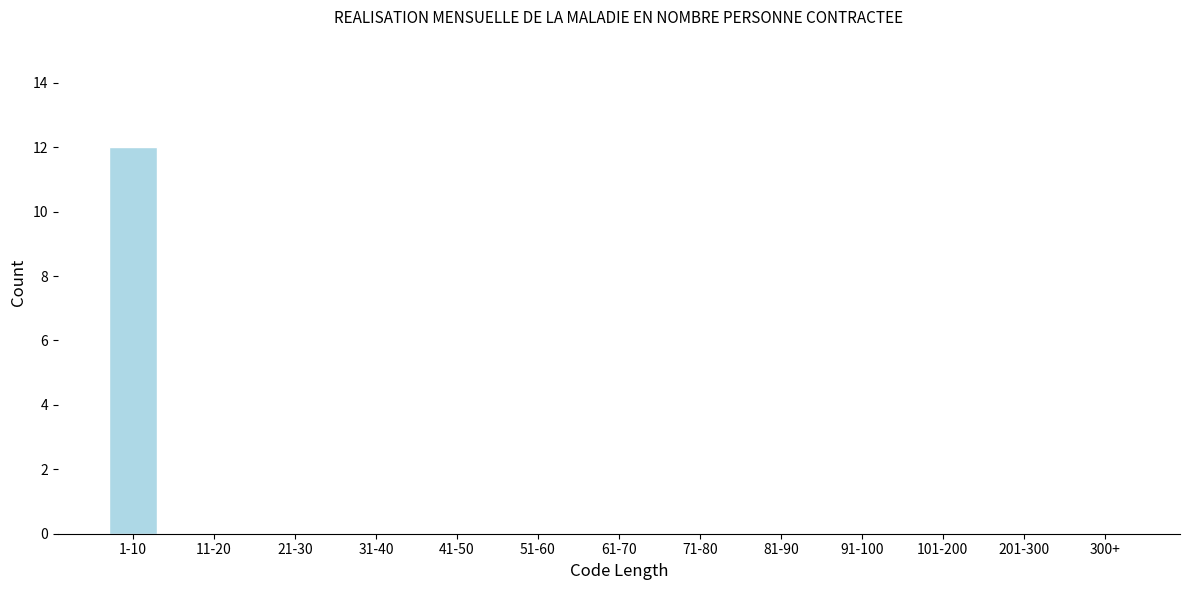

Reading left to right, transcribe all the data shown in this chart.

1-10=12	11-20=0	21-30=0	31-40=0	41-50=0	51-60=0	61-70=0	71-80=0	81-90=0	91-100=0	101-200=0	201-300=0	300+=0